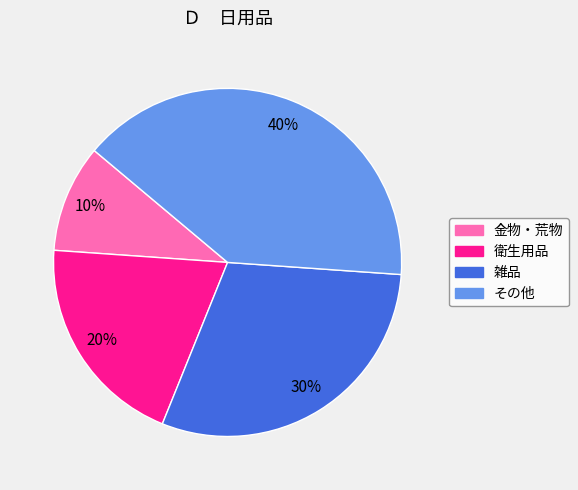

Which category has the biggest portion of the pie?

その他